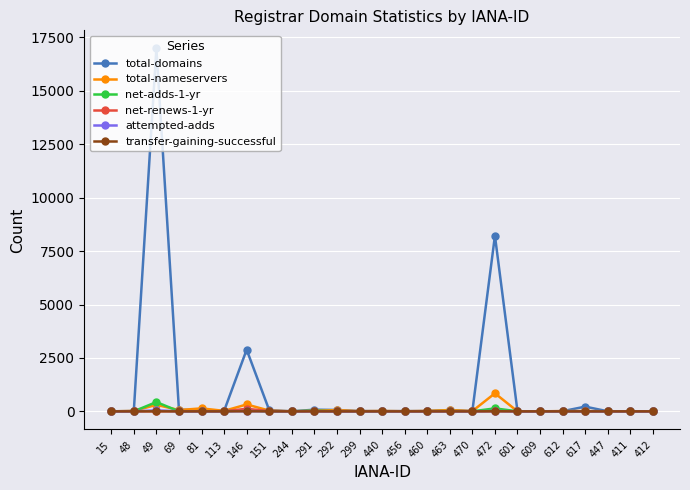

Which category has the highest value in the total-nameservers series?

472